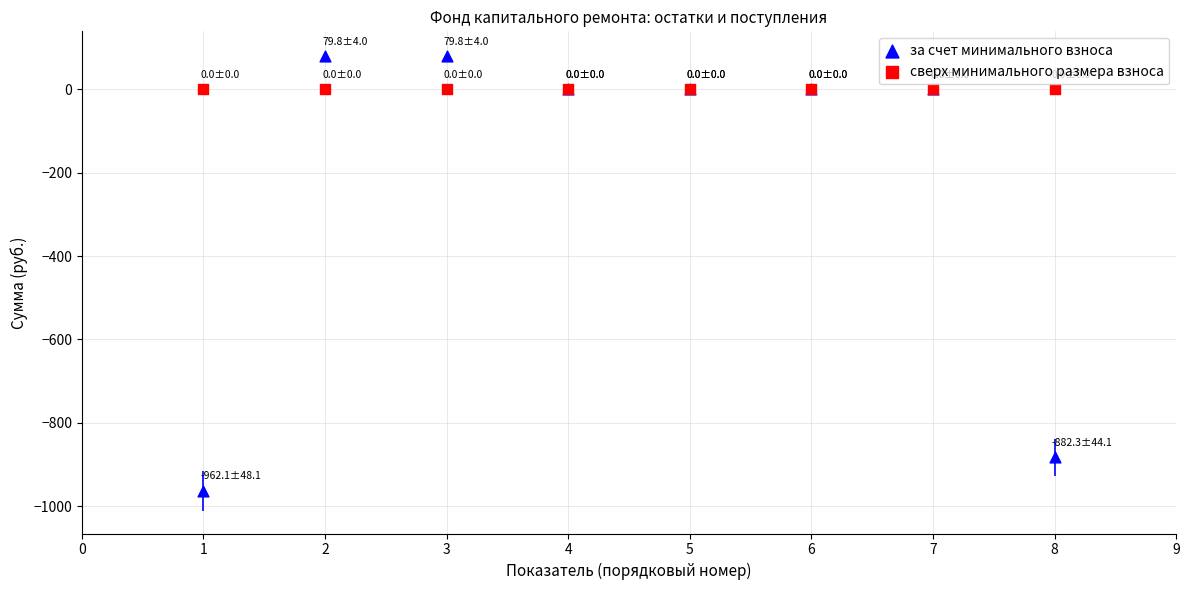

Which series contains the lowest Y value?

за счет минимального взноса